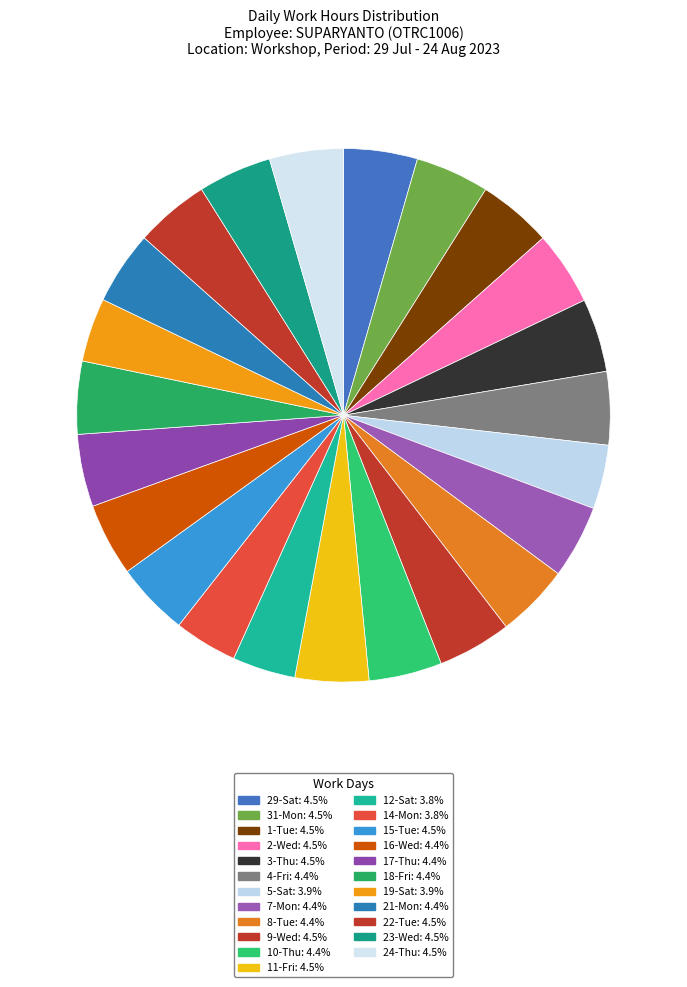

Count the number of slices in the pie.

23